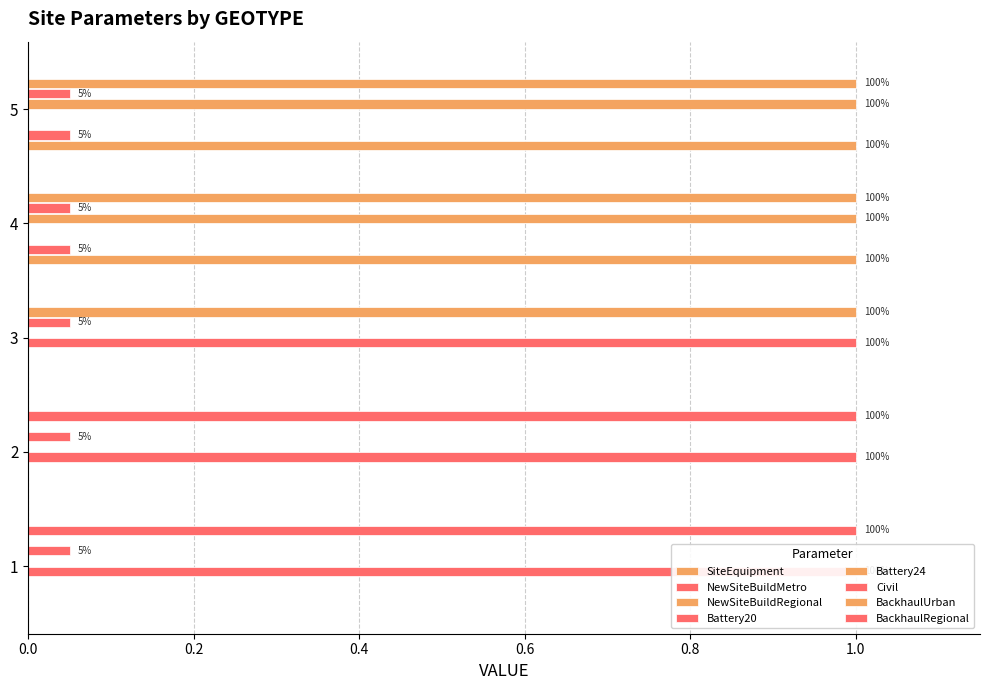

The value of Battery20 at 3 is 1.0. True or false?

True